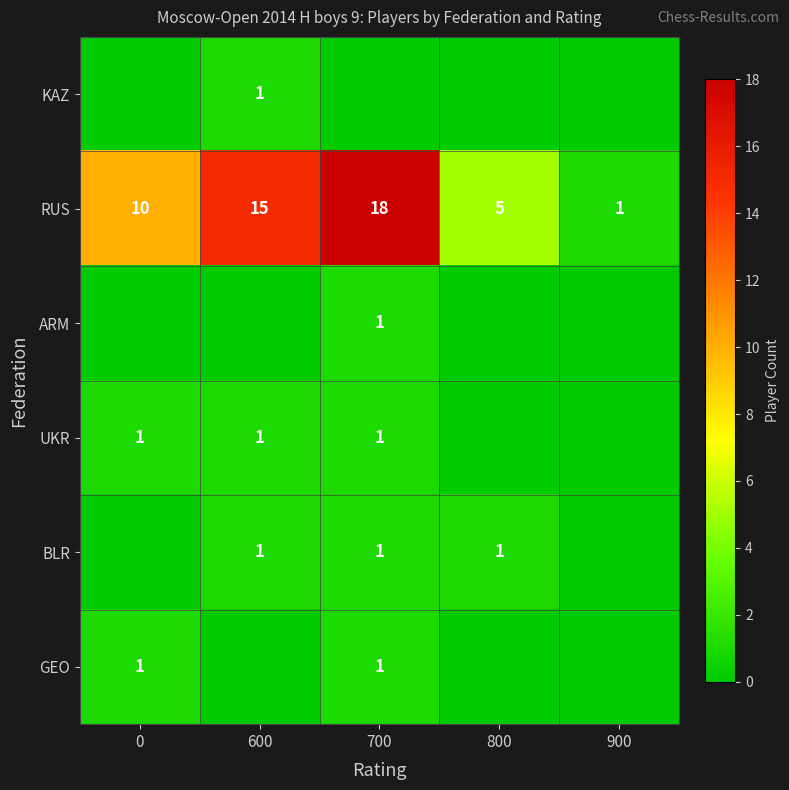

Which series has the widest spread of values?

RUS